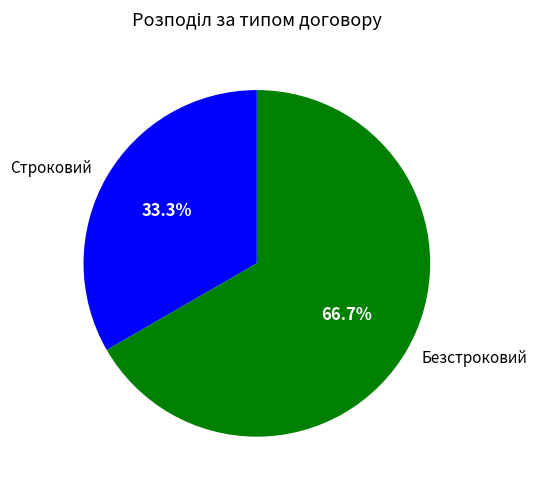

Which slice represents more than half of the pie?

Безстроковий